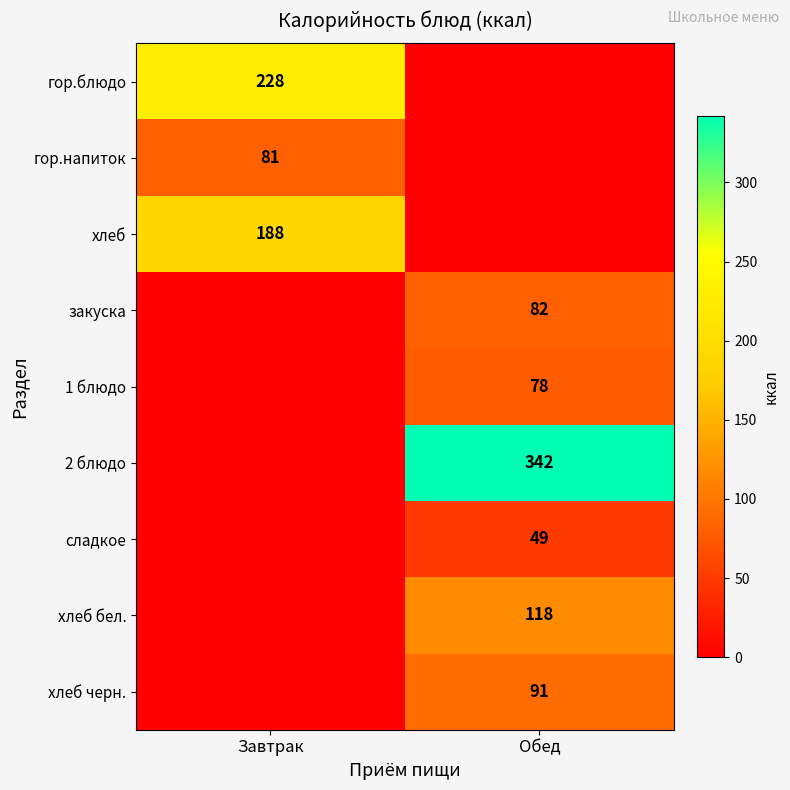

The value of гор.блюдо at Завтрак is 228. True or false?

True